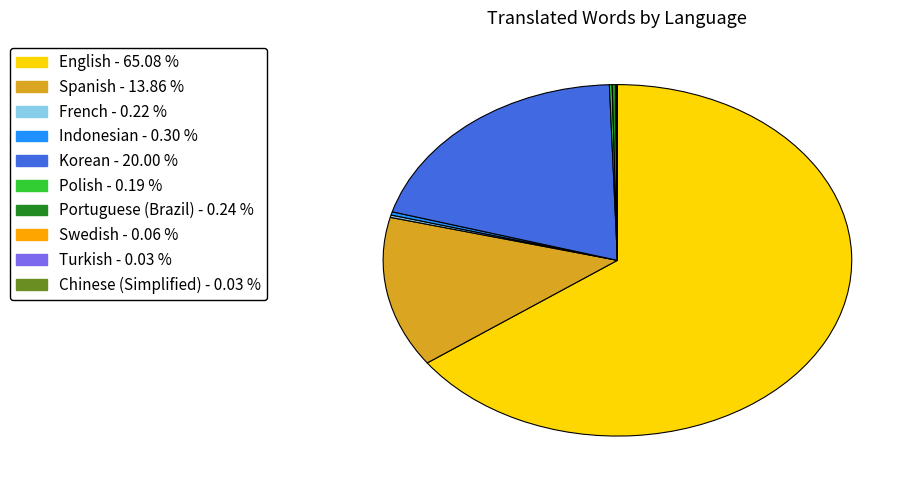

Is there any slice that represents more than half of the pie?

Yes